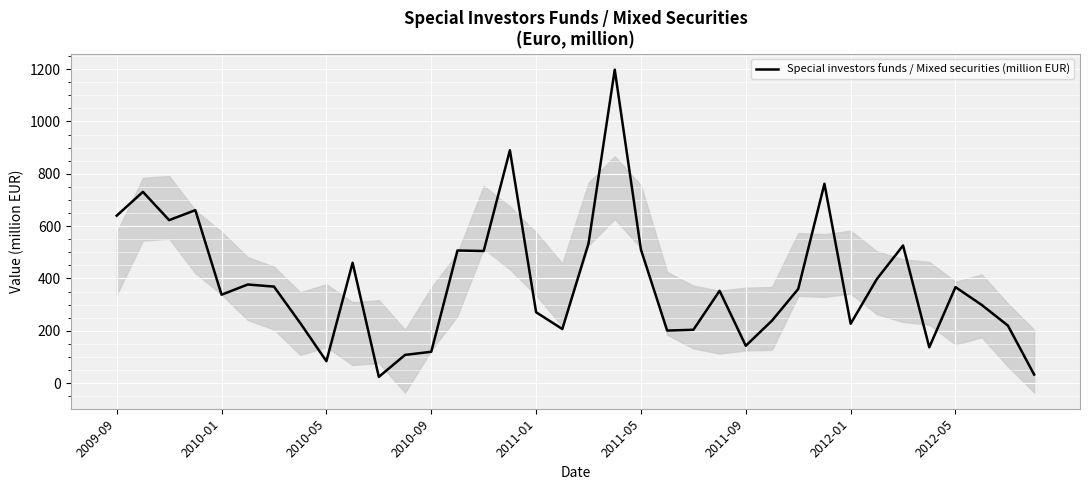

At which label does the data first exceed 360?

2009-09